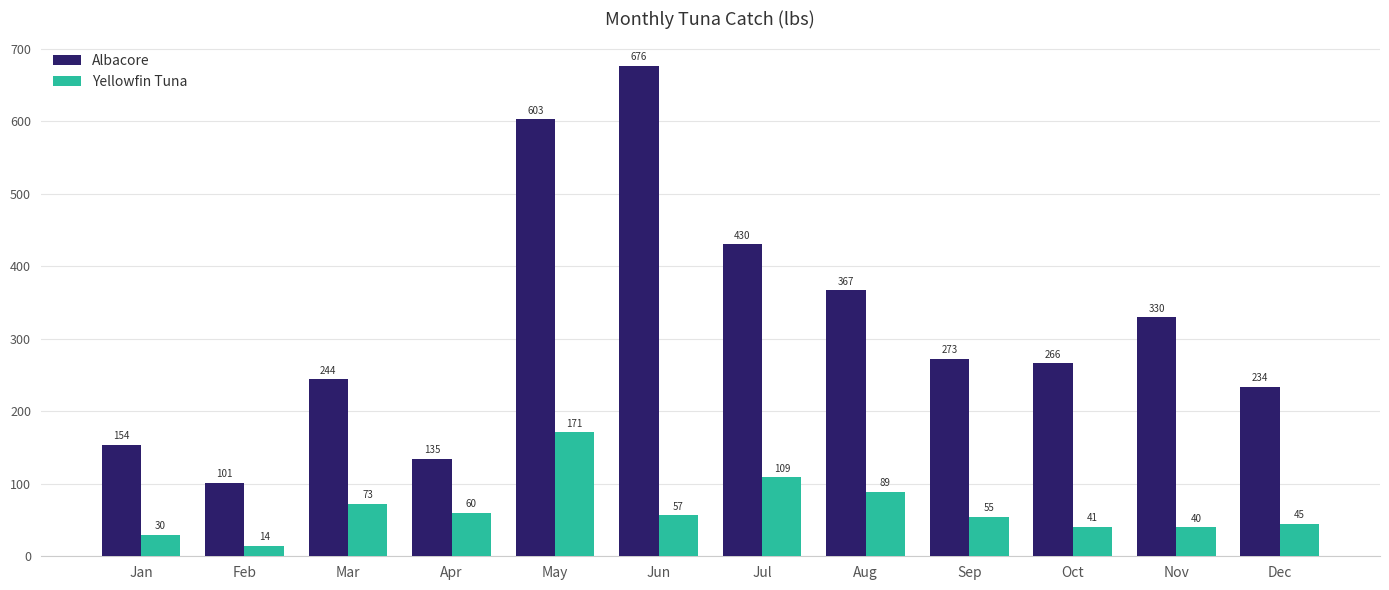

At which category does the chart reach its minimum across all series?

Feb